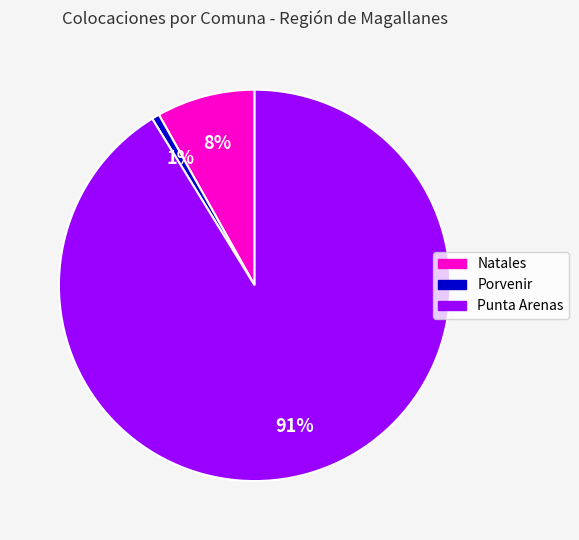

True or false: Natales accounts for 8% of the total.

True